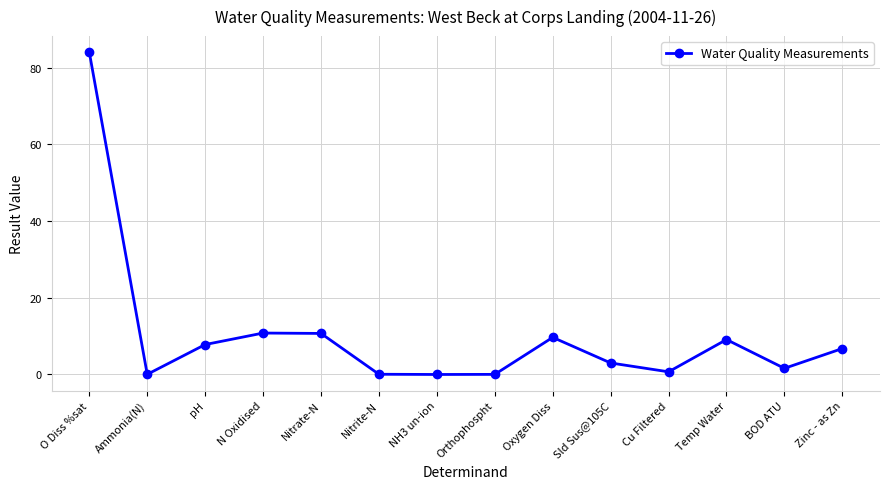

What is the label of the 3rd point from the left?

pH